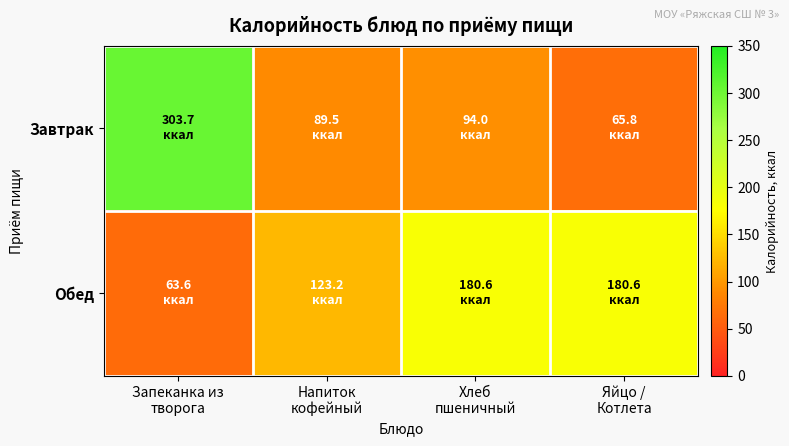

List the series in order of their overall mean, lowest first.

Обед, Завтрак